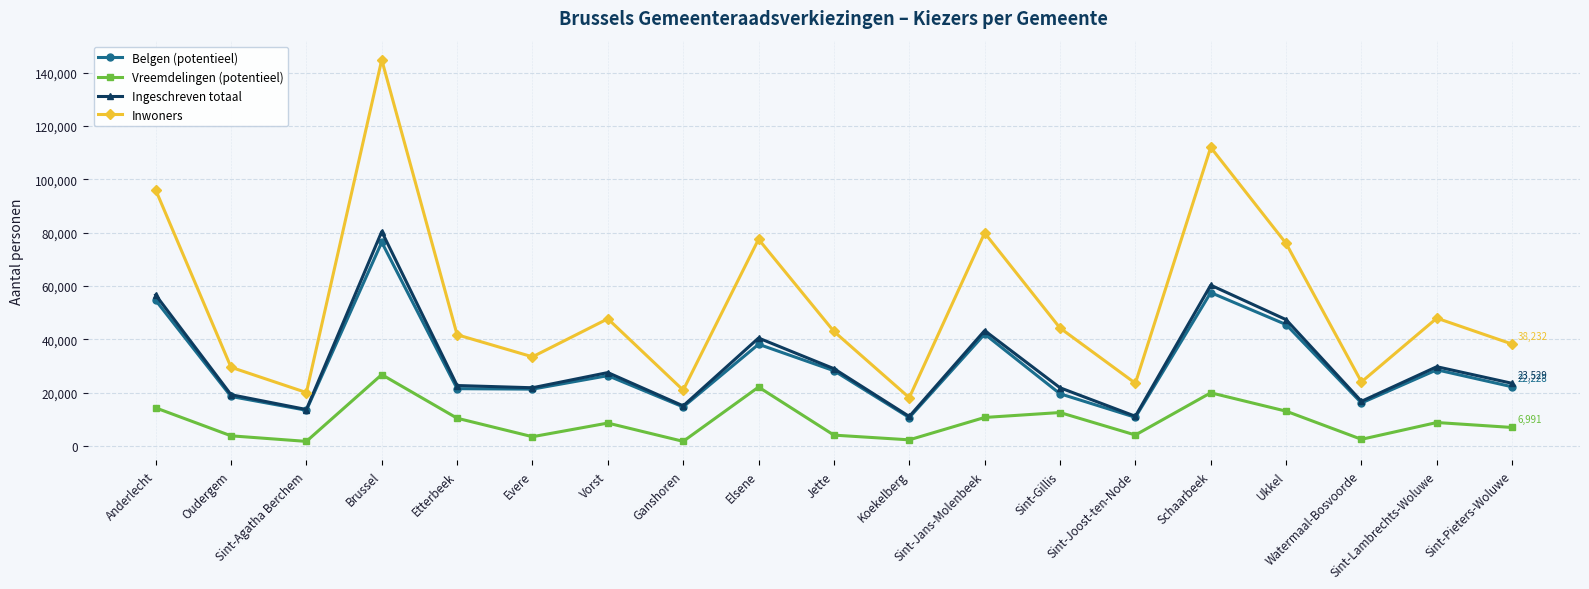

Which series has the largest total across all categories?

Inwoners